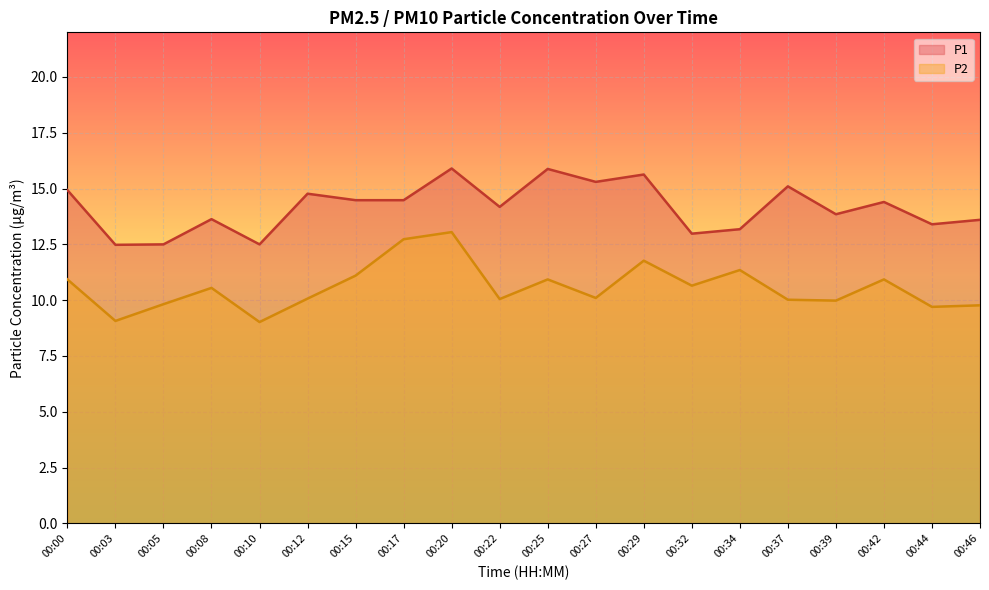

At which category is the sum across all series the highest?

00:20